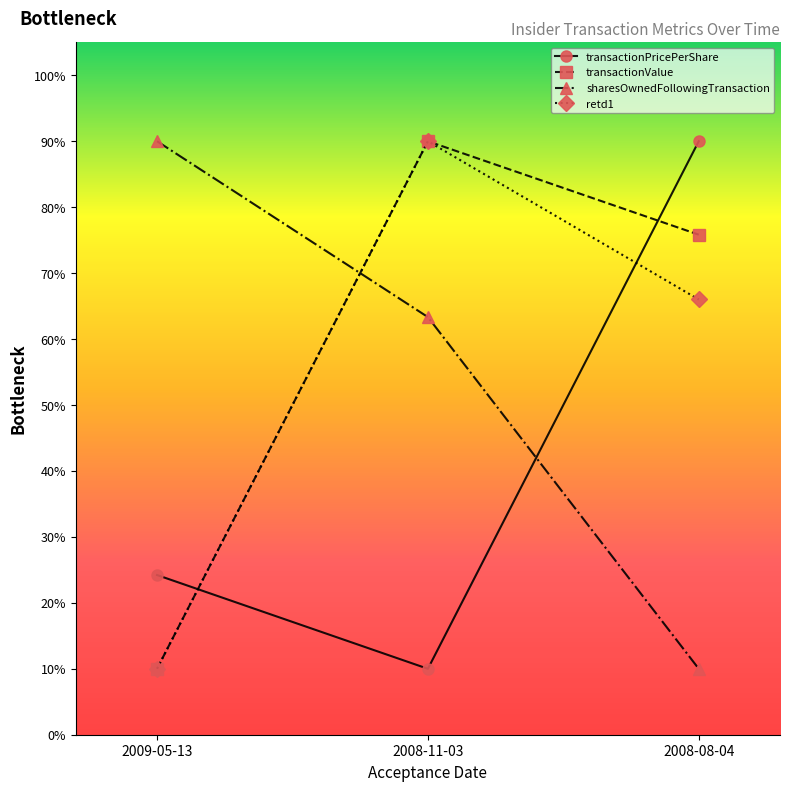

At which label is transactionValue closest to 50?

2008-08-04